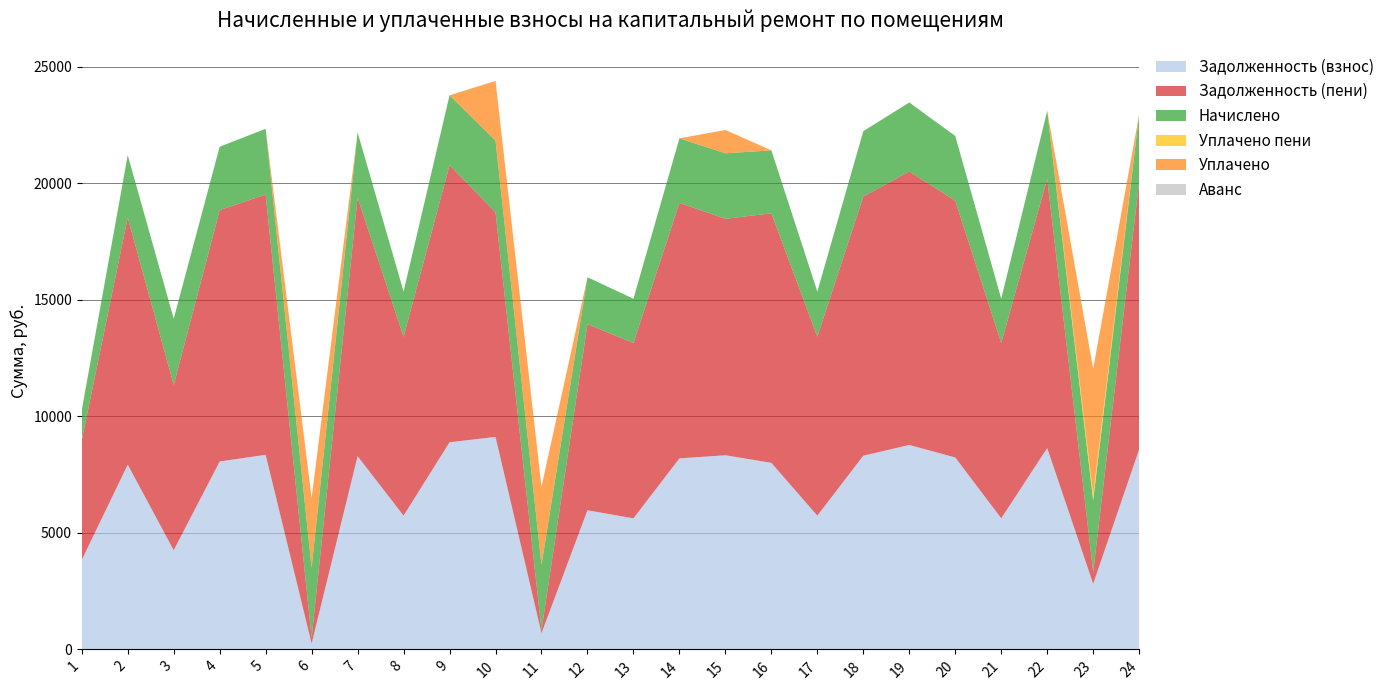

Reading left to right, transcribe all the data shown in this chart.

Задолженность (взнос): 3840.0	7929.6	4257.4	8064.0	8352.0	249.9	8294.4	5740.8	8889.6	9120.0	698.3	5971.2	5625.6	8198.4	8332.8	8006.4	5740.8	8313.6	8774.4	8236.8	5625.6	8640.0	2815.5	8582.4
Задолженность (пени): 5136.0	10605.8	7095.6	10785.6	11170.8	250.1	11093.8	7678.3	11889.8	9638.0	136.2	7986.5	7524.2	10965.4	10145.1	10708.6	7678.3	11119.4	11735.8	11016.7	7524.2	11556.0	511.7	11479.0
Начислено: 1296.0	2676.2	2838.2	2721.6	2818.8	3000.2	2799.4	1937.5	3000.2	3078.0	2792.9	2015.3	1898.6	2767.0	2812.3	2702.2	1937.5	2805.8	2961.4	2779.9	1898.6	2916.0	3071.5	2896.6
Уплачено пени: 0.0	0.0	0.0	0.0	0.0	0.0	0.0	0.0	0.0	0.0	0.0	0.0	0.0	0.0	0.0	0.0	0.0	0.0	0.0	0.0	0.0	0.0	266.7	0.0
Уплачено: 0.0	0.0	0.0	0.0	0.0	3000.0	0.0	0.0	0.0	2560.0	3355.0	0.0	0.0	0.0	1000.0	0.0	0.0	0.0	0.0	0.0	0.0	0.0	5375.3	0.0
Аванс: 0.0	0.0	0.0	0.0	0.0	0.0	0.0	0.0	0.0	0.0	0.0	0.0	0.0	0.0	0.0	0.0	0.0	0.0	0.0	0.0	0.0	0.0	0.0	0.0